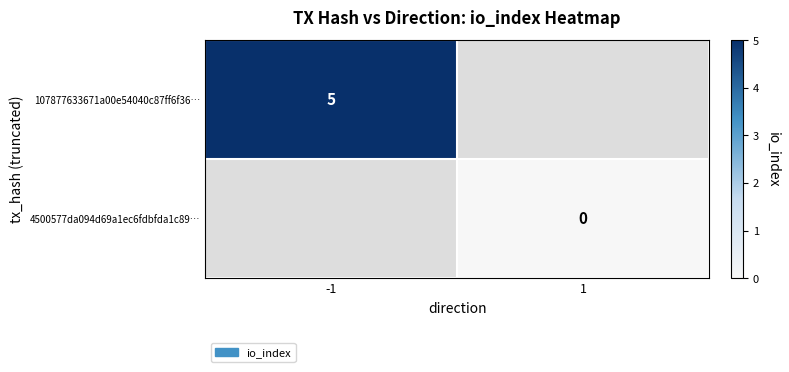

At which category does the chart reach its minimum across all series?

1